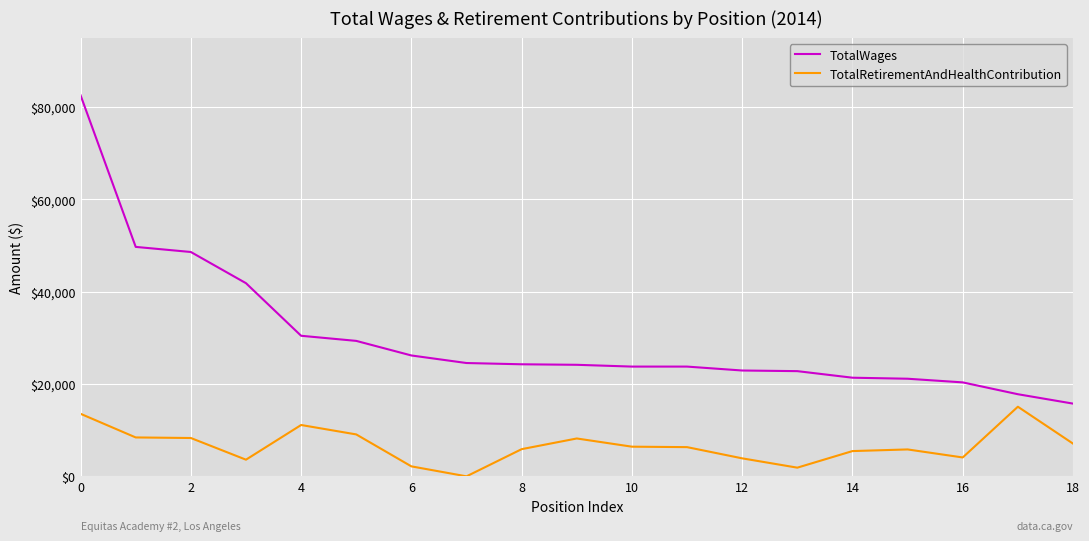

Rank the series by their maximum value, from lowest to highest.

TotalRetirementAndHealthContribution, TotalWages